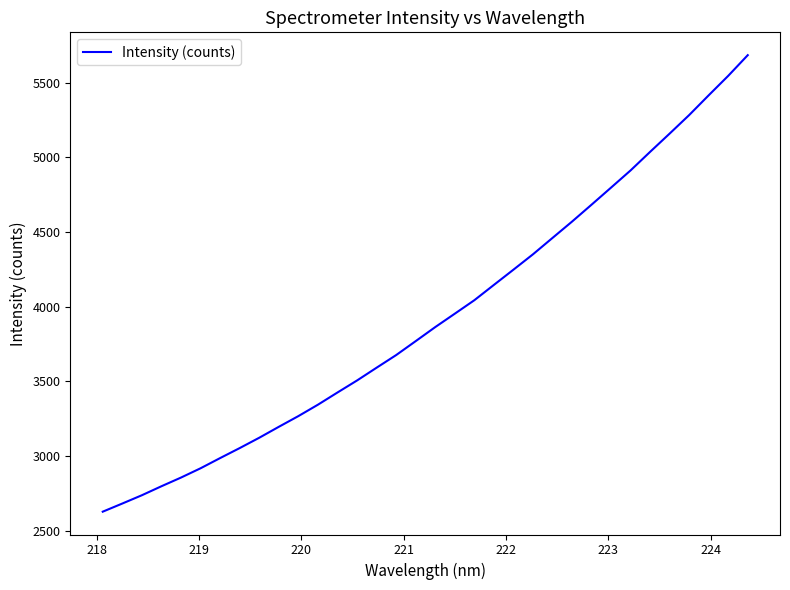

What is the sum of all values?

133711.6